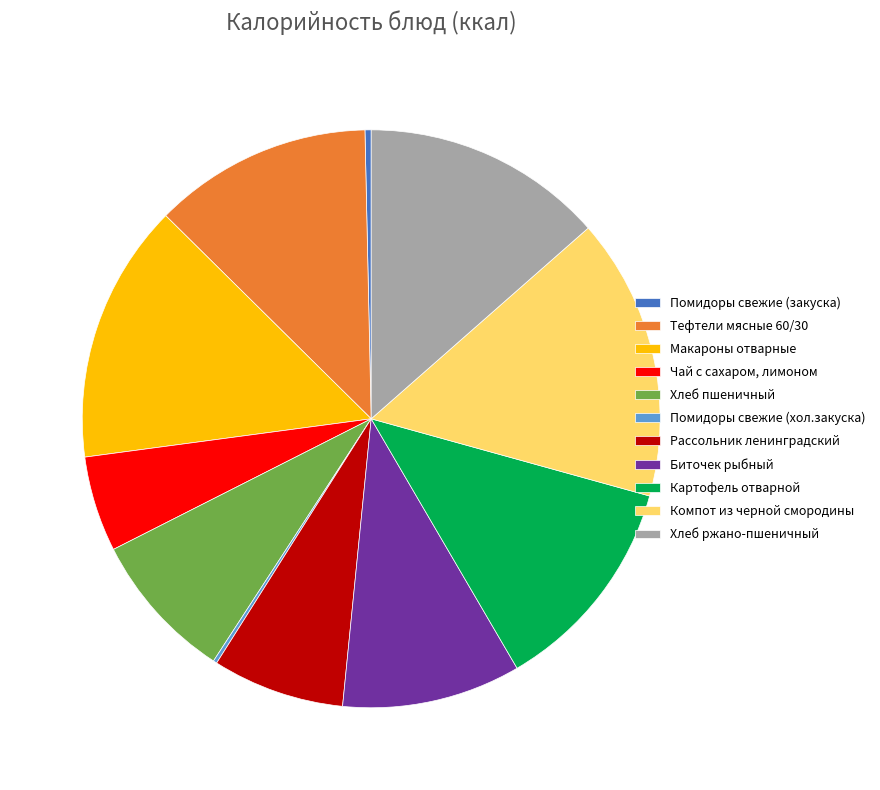

Do Компот из черной смородины and Тефтели мясные 60/30 together represent more than half of the pie?

No